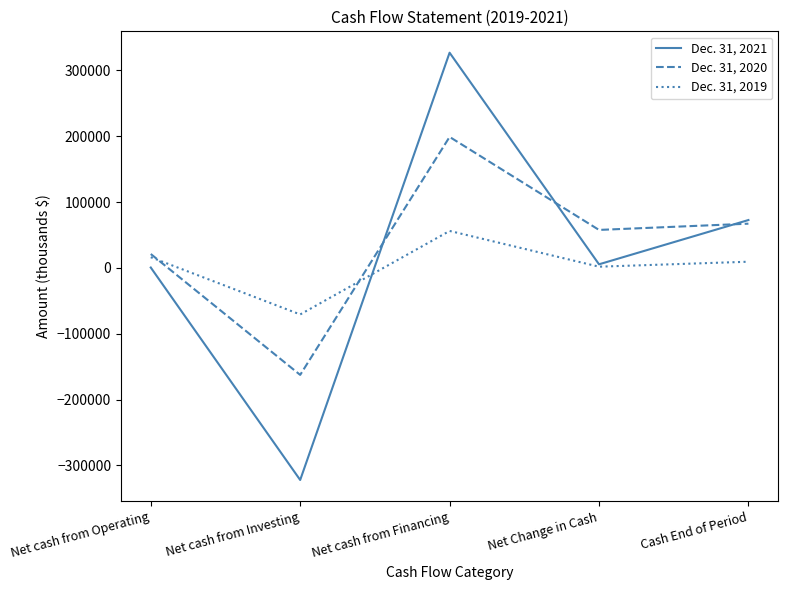

Is it true that Dec. 31, 2021 equals 72788 at Cash End of Period?

True